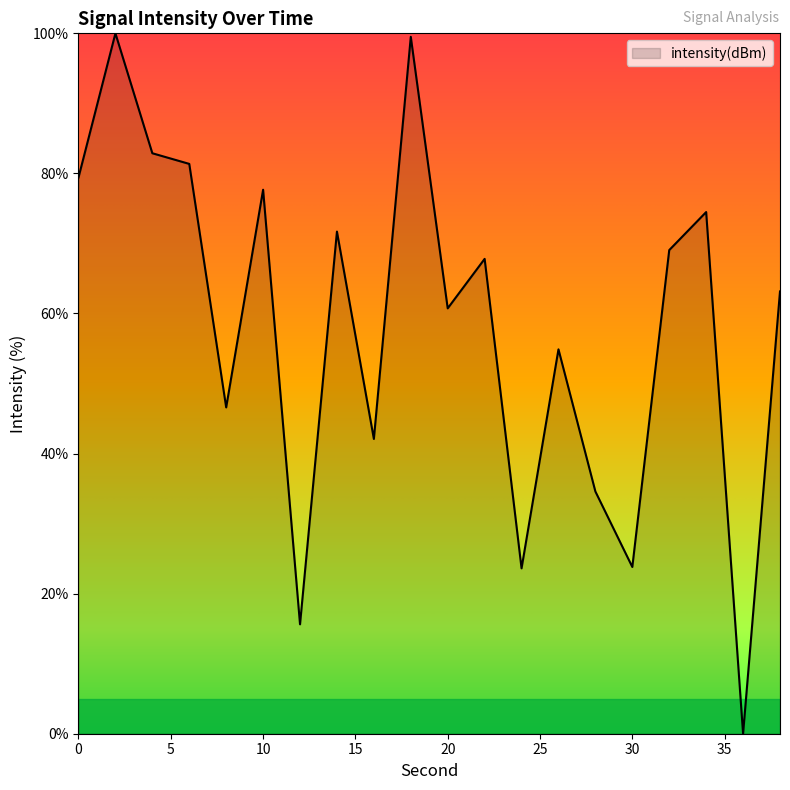

How many lines are shown in the chart?

1